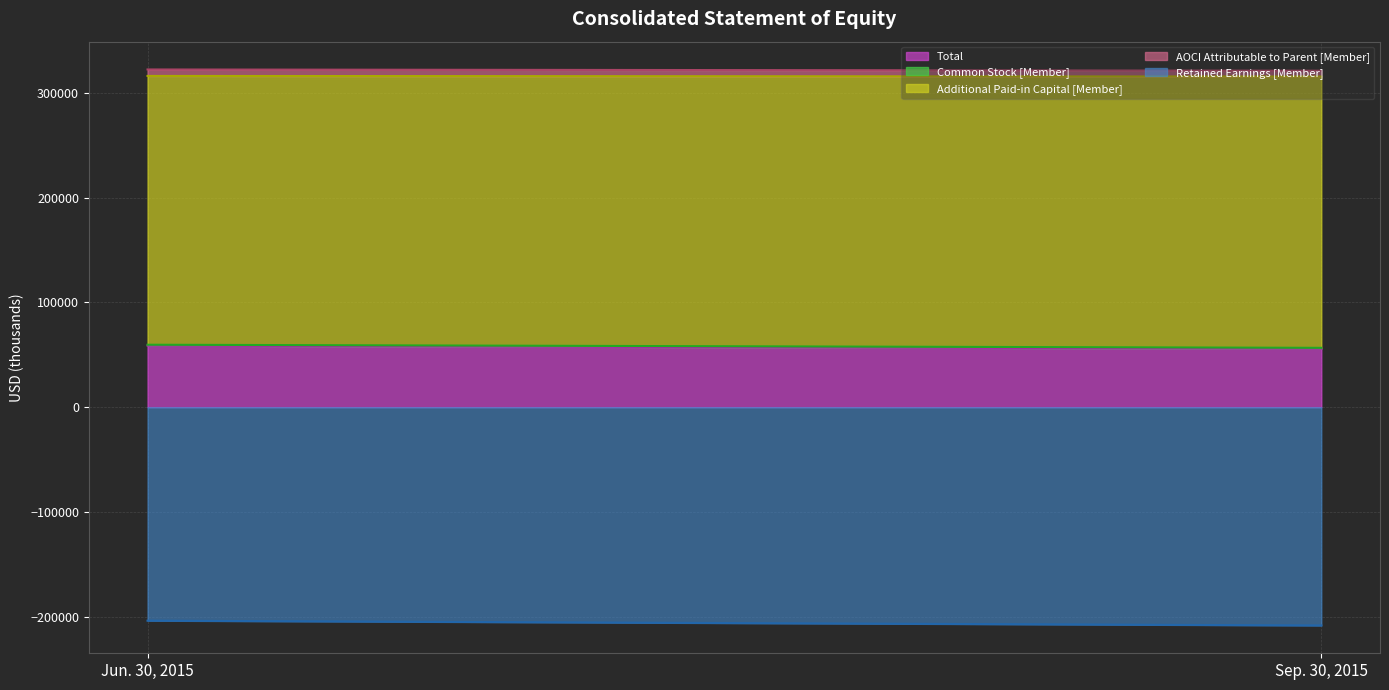

Rank the series by their maximum value, from lowest to highest.

Retained Earnings [Member], Common Stock [Member], AOCI Attributable to Parent [Member], Total, Additional Paid-in Capital [Member]